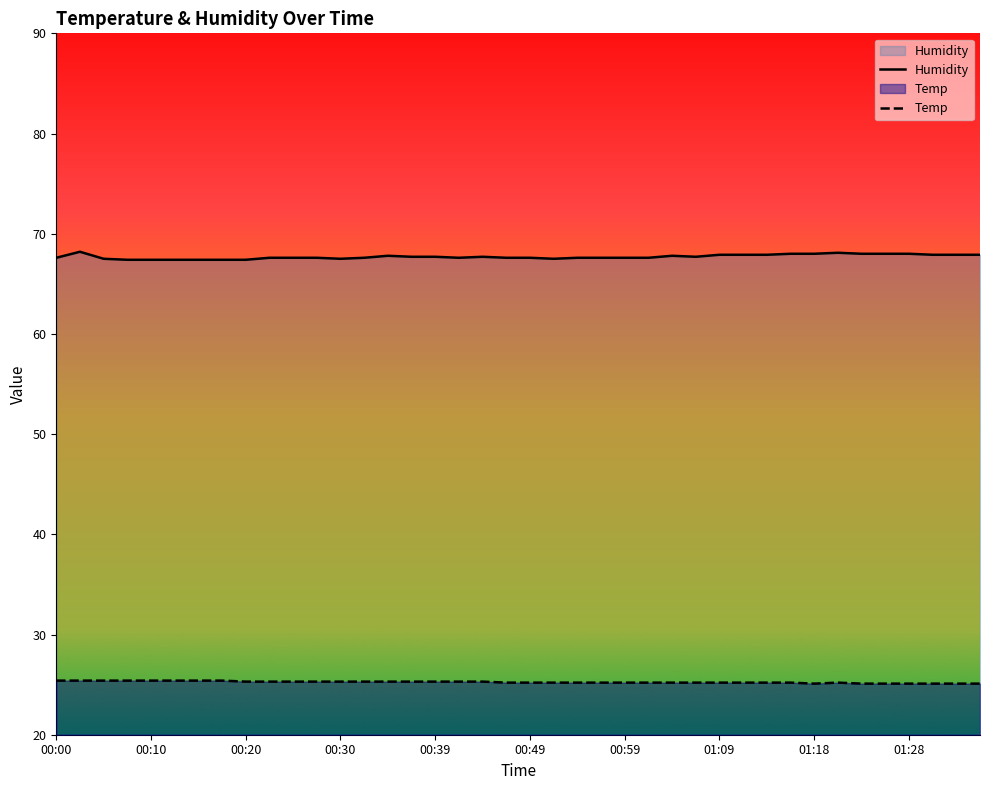

What is the maximum value shown in the chart?

68.2